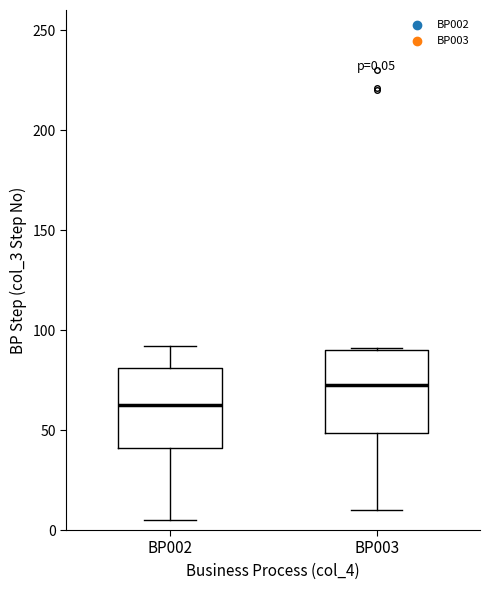

Which box has the highest median line?

BP003